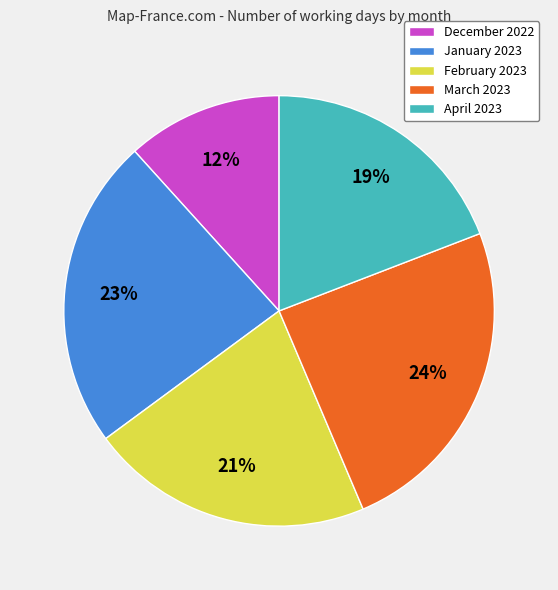

Between December 2022 and March 2023, which is larger?

March 2023